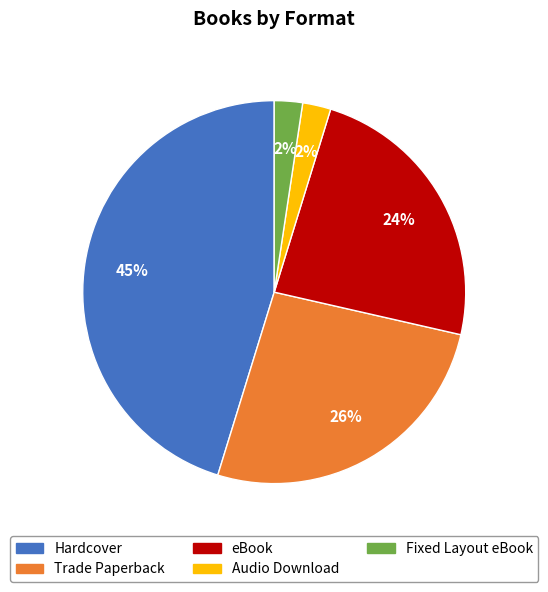

Does Audio Download account for over 50% of the chart?

No